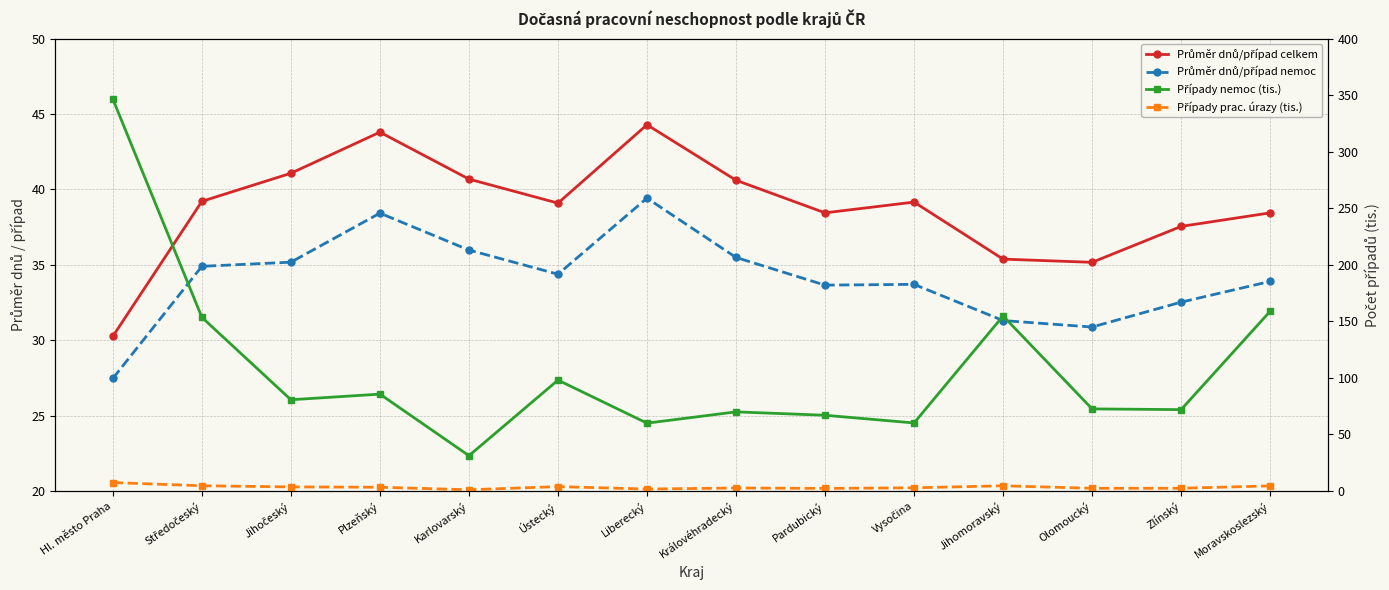

Reading left to right, what are all the values shown in this chart?

Průměr dnů/případ celkem: 30.3	39.2	41.1	43.8	40.7	39.1	44.3	40.6	38.4	39.2	35.4	35.2	37.5	38.4
Průměr dnů/případ nemoc: 27.5	34.9	35.2	38.4	36.0	34.4	39.4	35.5	33.7	33.7	31.3	30.9	32.5	33.9
Případy nemoc (tis.): 346.4	153.5	80.7	85.7	31.2	98.0	60.0	70.0	67.0	60.2	154.8	72.6	72.0	158.9
Případy prac. úrazy (tis.): 7.5	4.6	3.6	3.3	1.1	3.9	1.7	2.7	2.3	2.8	4.6	2.4	2.4	4.5